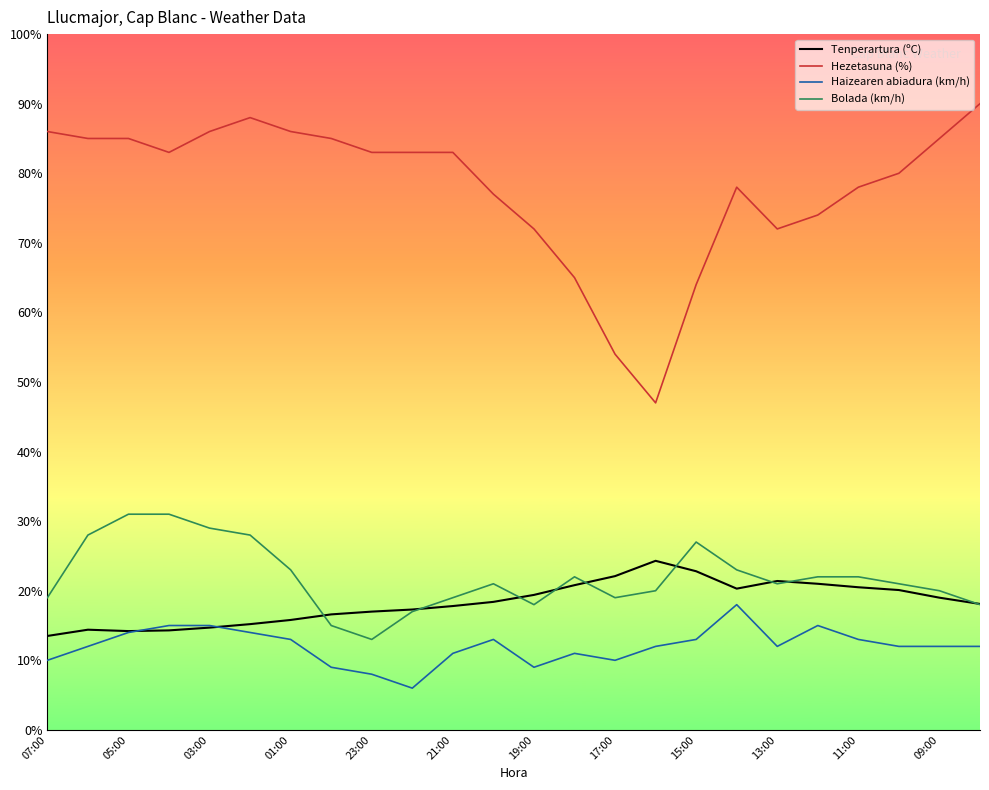

Rank the series by their maximum value, from lowest to highest.

Haizearen abiadura (km/h), Tenperartura (ºC), Bolada (km/h), Hezetasuna (%)